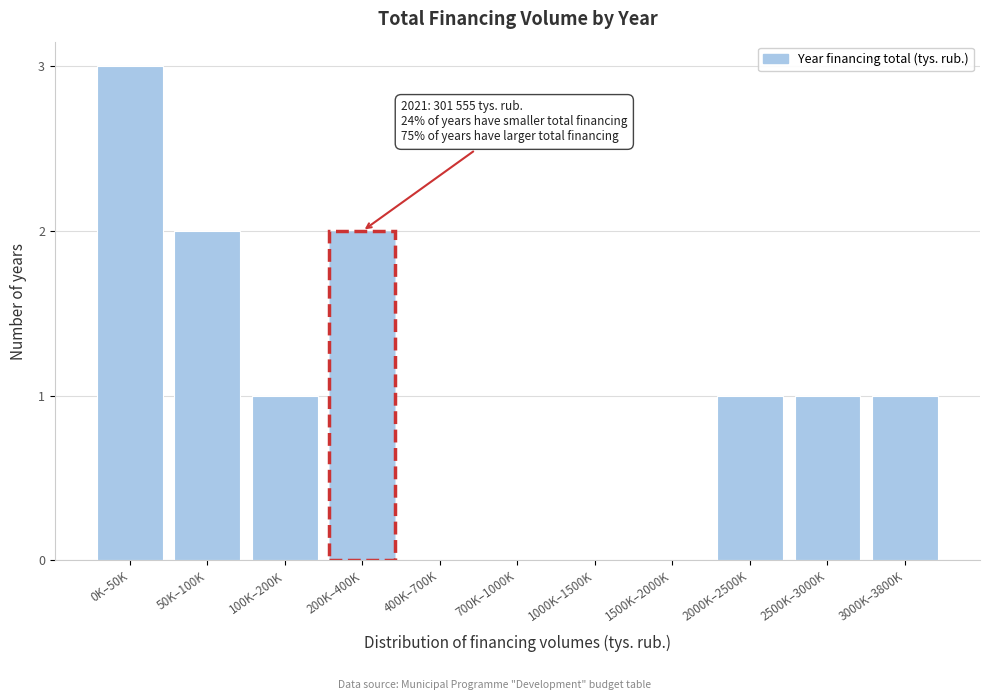

Reading left to right, what are all the values shown in this chart?

0K–50K=3	50K–100K=2	100K–200K=1	200K–400K=2	400K–700K=0	700K–1000K=0	1000K–1500K=0	1500K–2000K=0	2000K–2500K=1	2500K–3000K=1	3000K–3800K=1